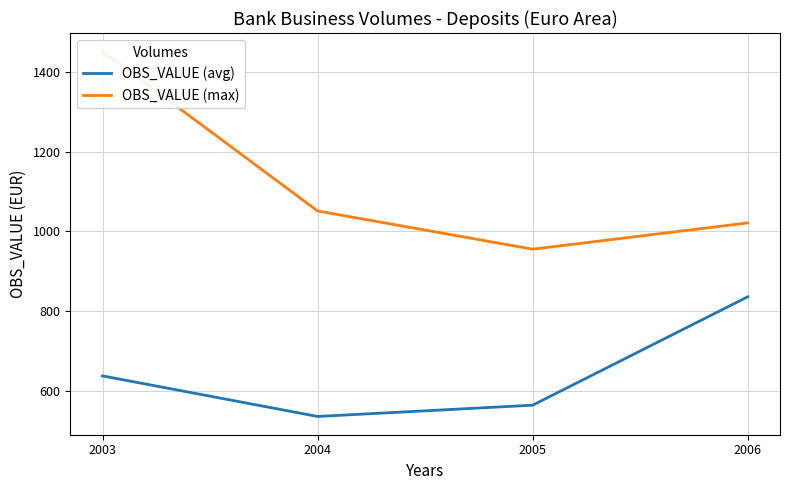

Which series has the largest total across all categories?

OBS_VALUE (max)